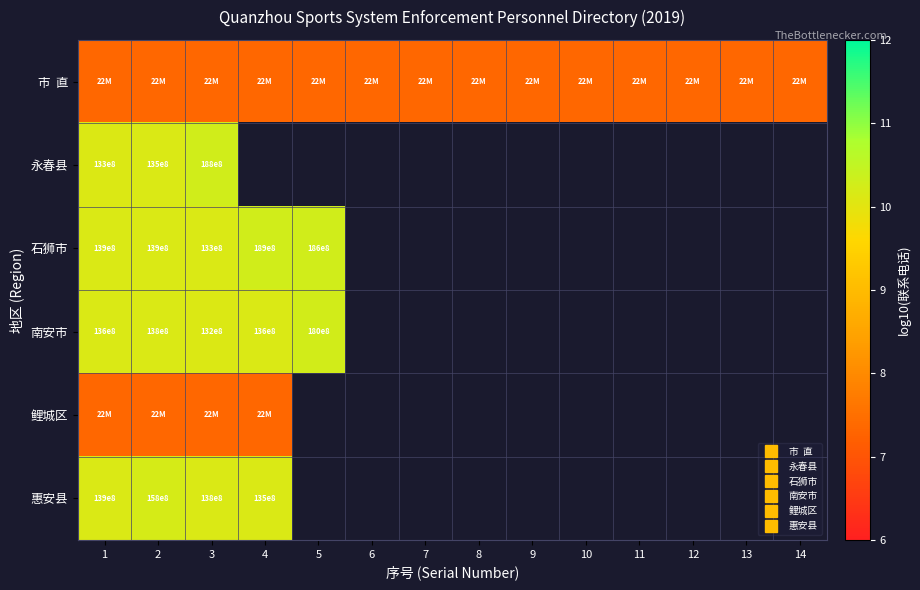

The value of 南安市 at 3 is 5.2. True or false?

False